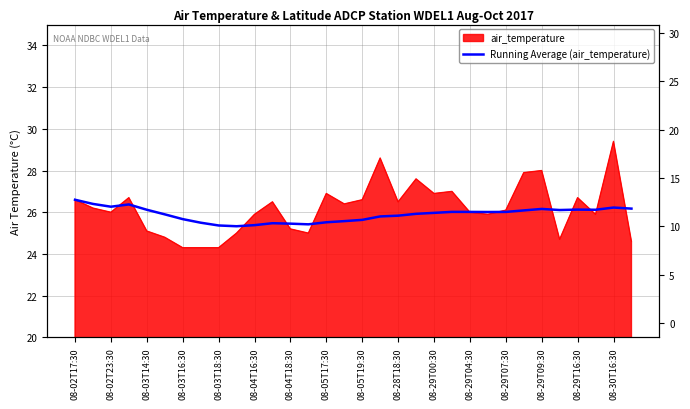

At which label does the data first exceed 26?

08-02T17:30